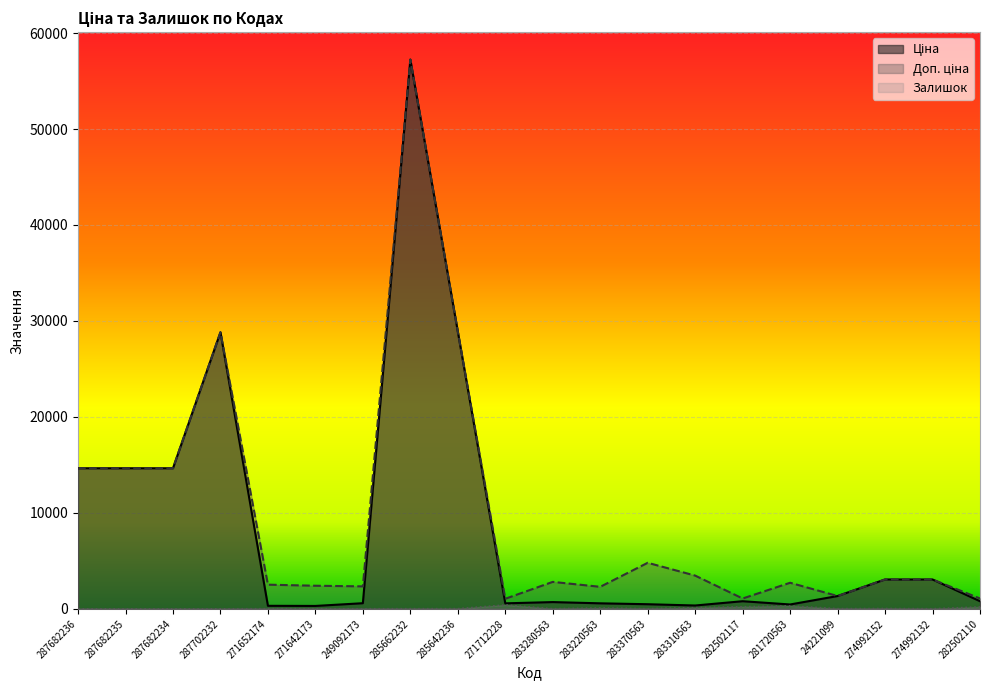

Is the value of Доп. ціна at 274992152 greater than the value of Залишок at 281720563?

Yes